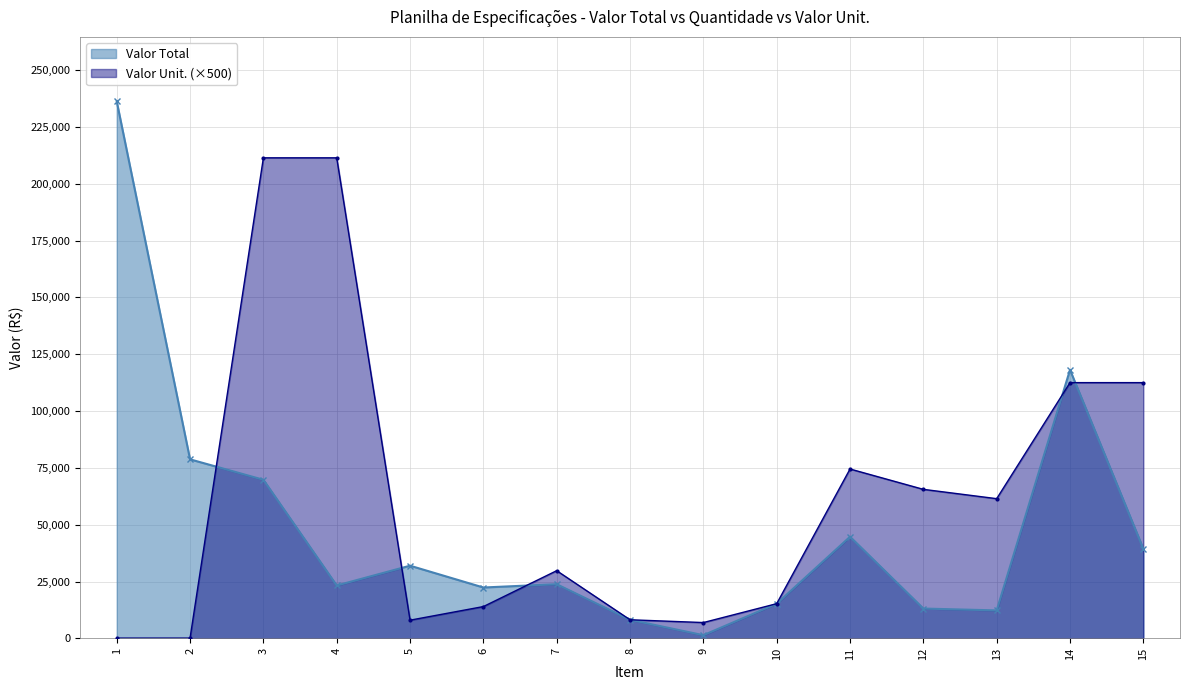

How many data points in Valor Total are less than 23816?

7